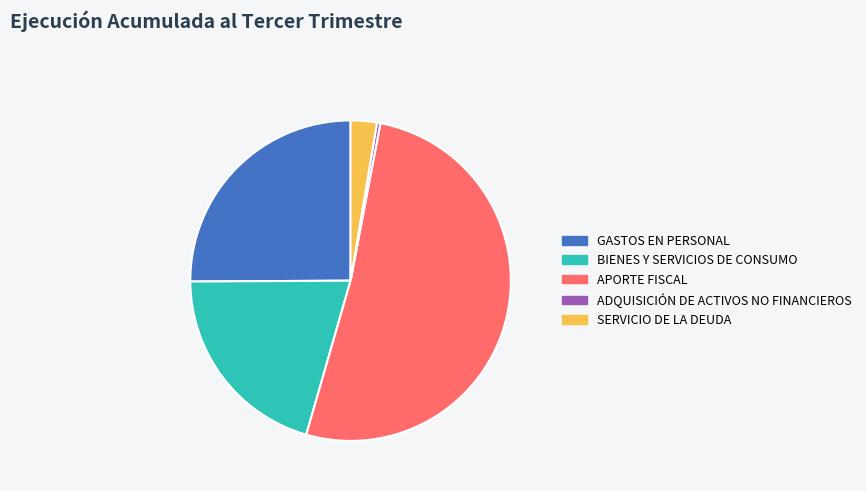

True or false: APORTE FISCAL accounts for 39% of the total.

False